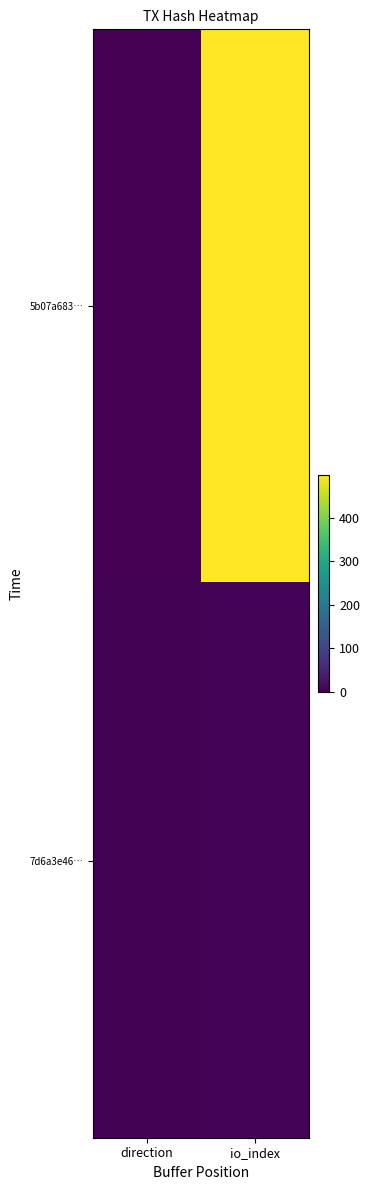

Which has a higher value, direction or io_index?

io_index